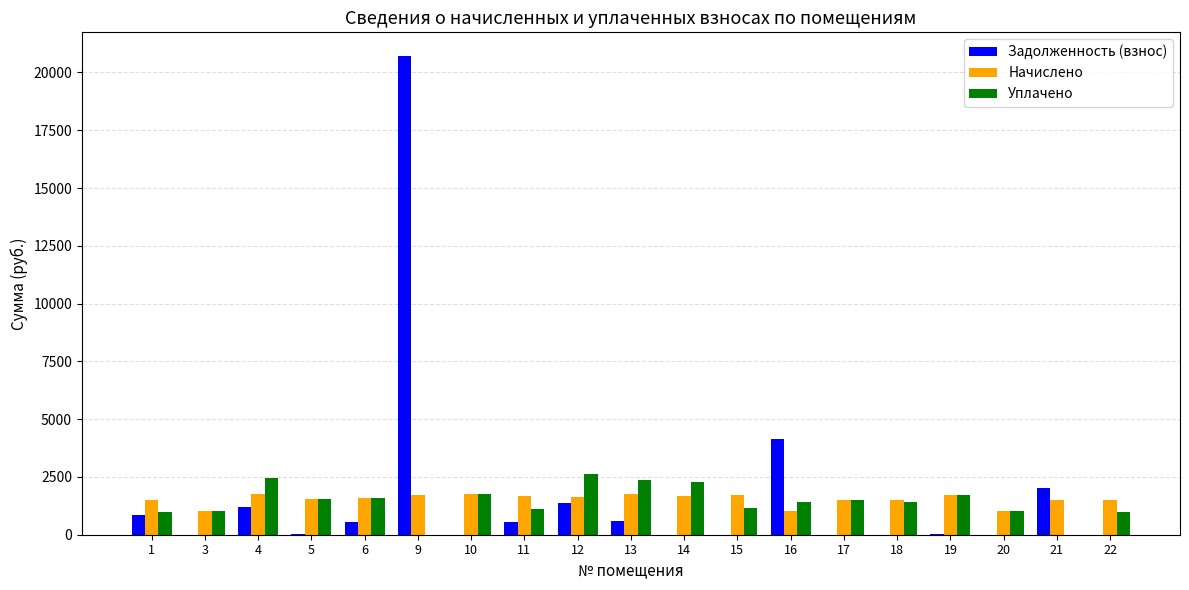

What is the maximum value shown in the chart?

20701.7